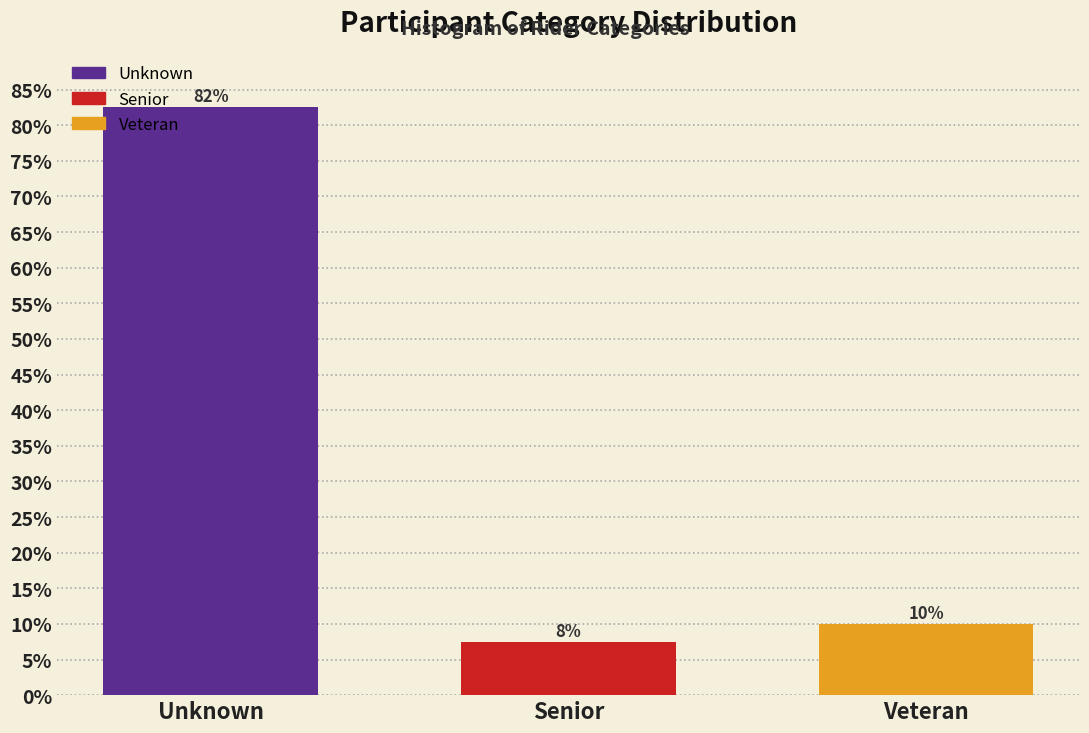

How many bars are there in total?

3